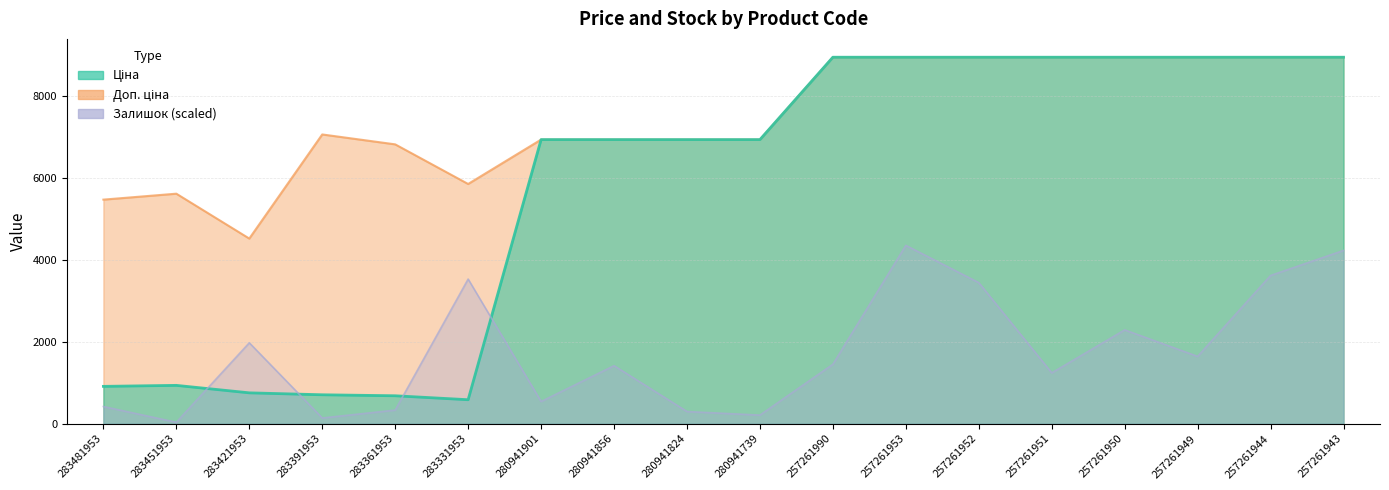

What is the value of the Доп. ціна point at the 9th from the left?

6925.7